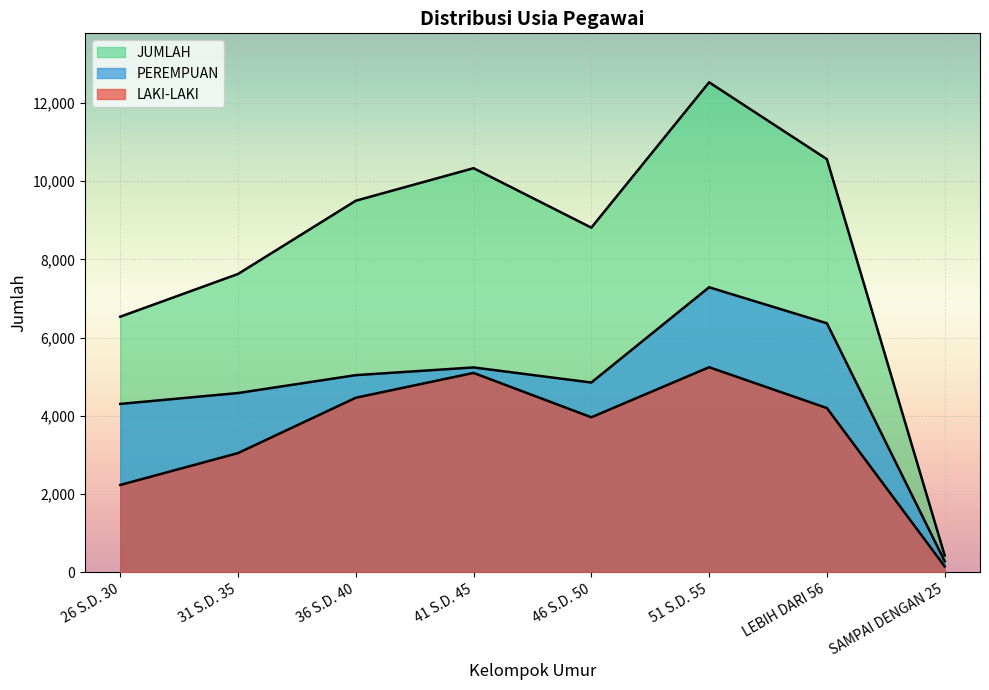

What is the smallest value displayed?

148